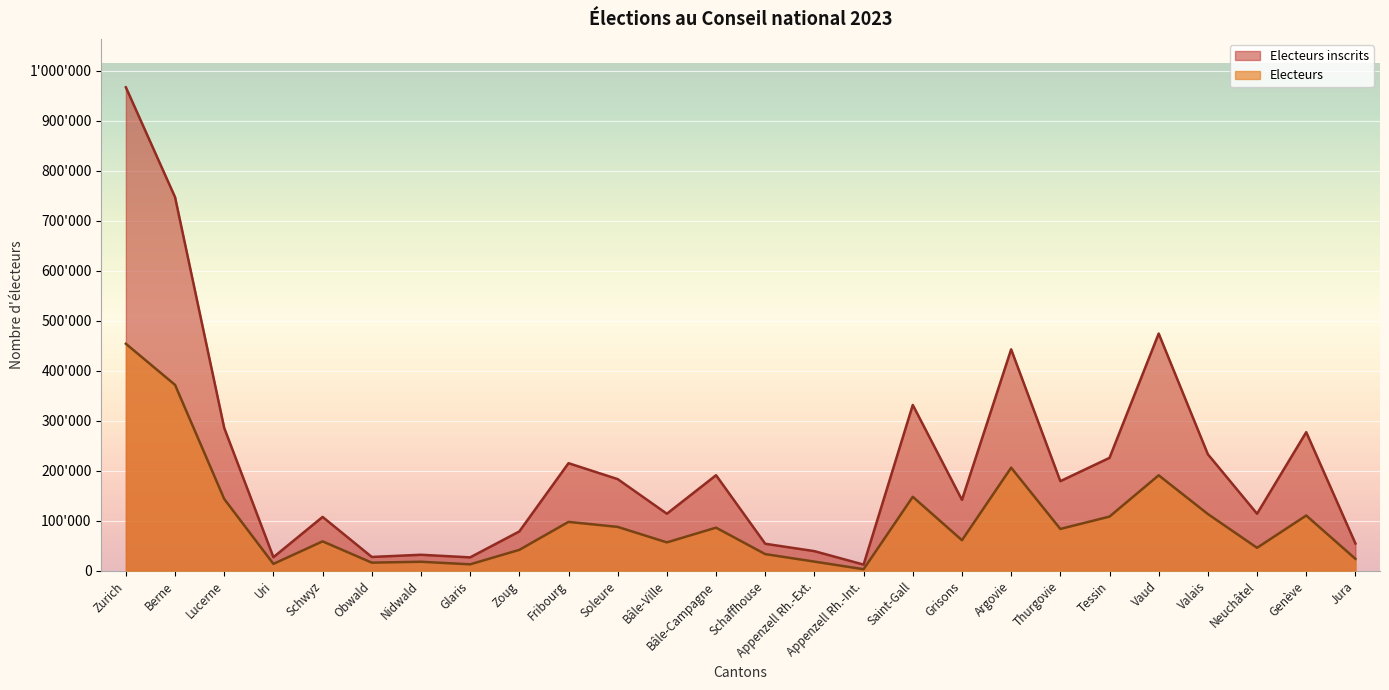

What is the average value of the Electeurs inscrits series?

214739